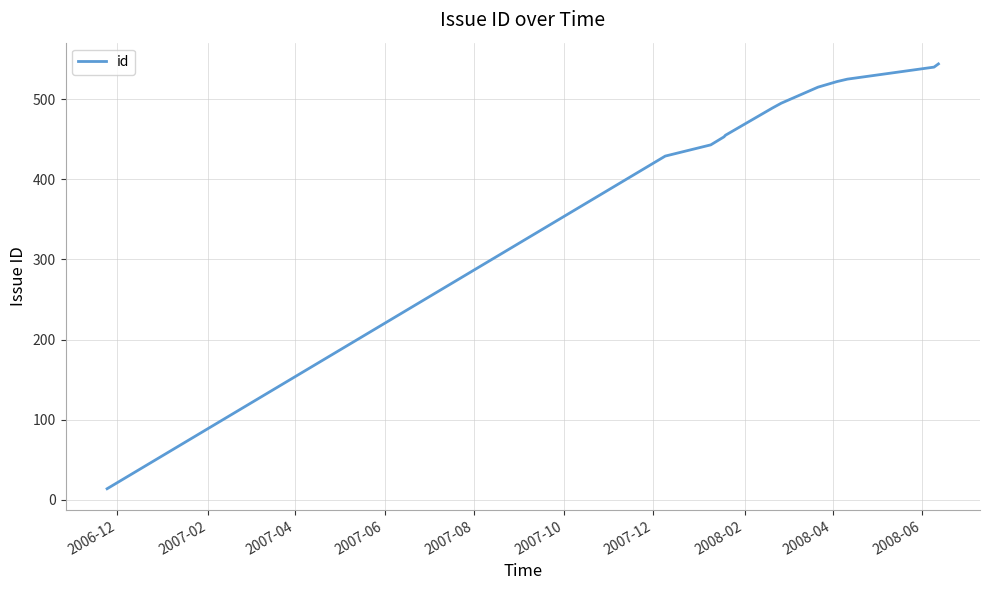

Is this an area chart (filled region under the line)?

No